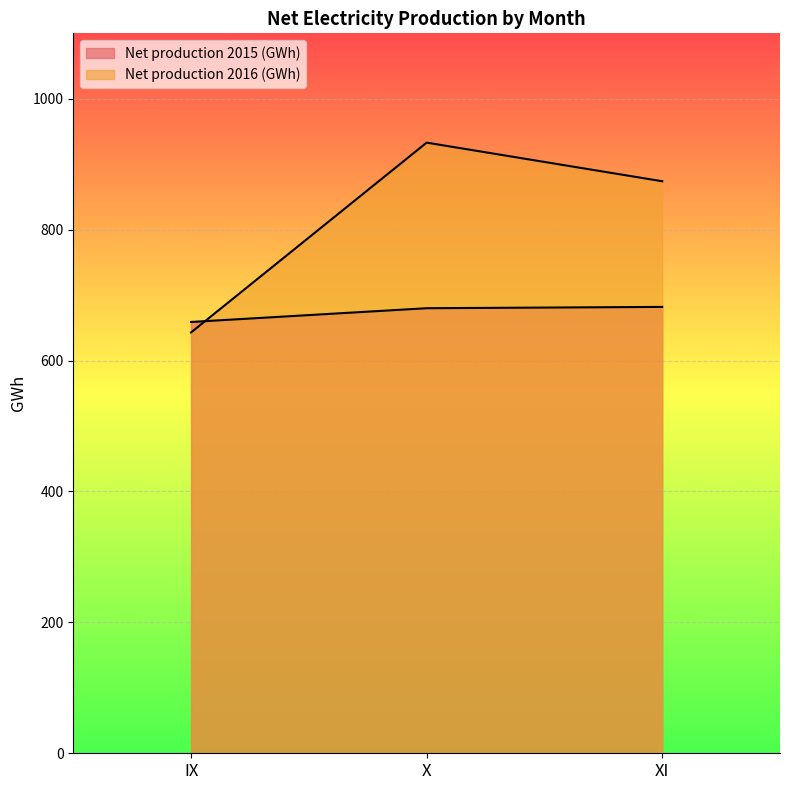

Does the chart display data point markers on the line(s)?

No